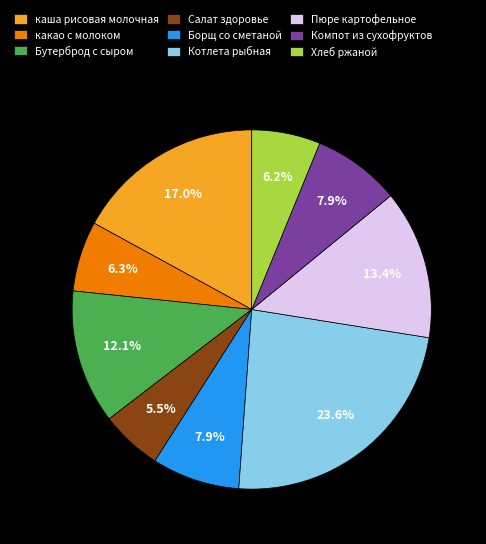

What is the smallest slice in the pie chart?

Салат здоровье